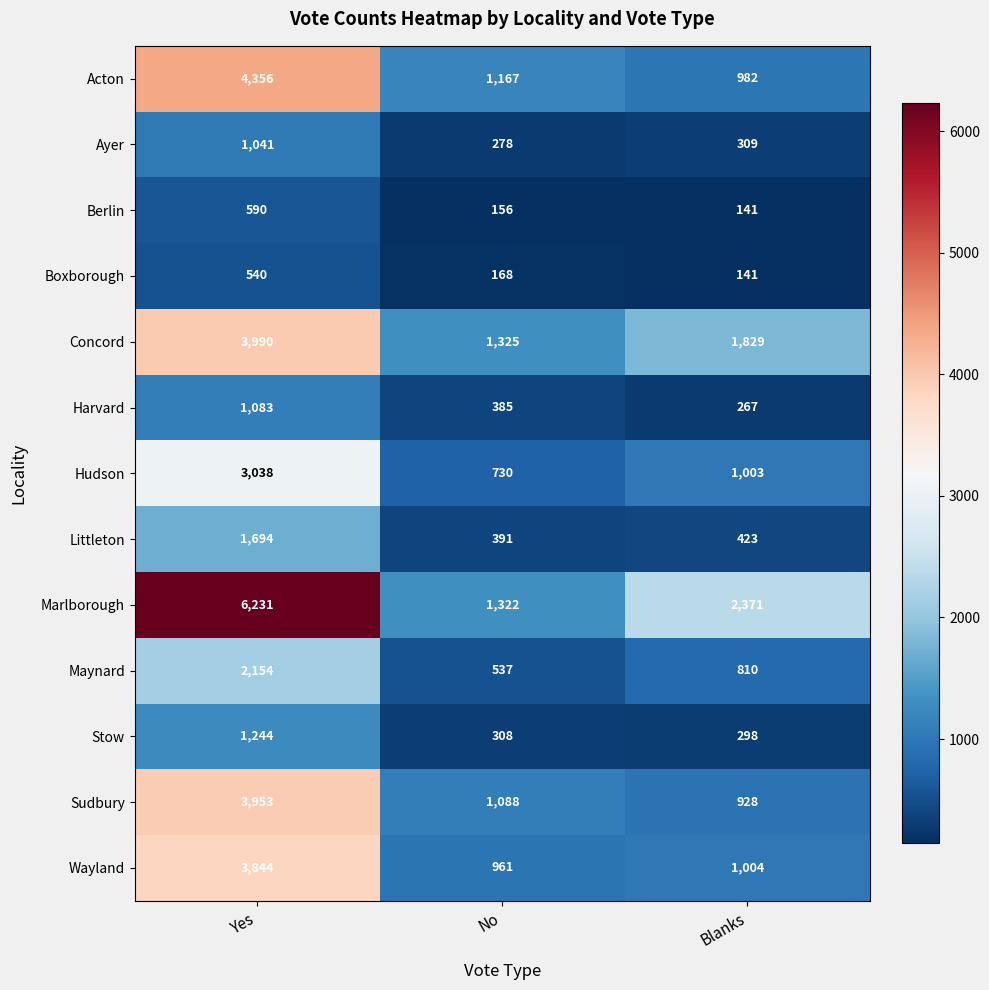

Rank the series by their maximum value, from lowest to highest.

Boxborough, Berlin, Ayer, Harvard, Stow, Littleton, Maynard, Hudson, Wayland, Sudbury, Concord, Acton, Marlborough